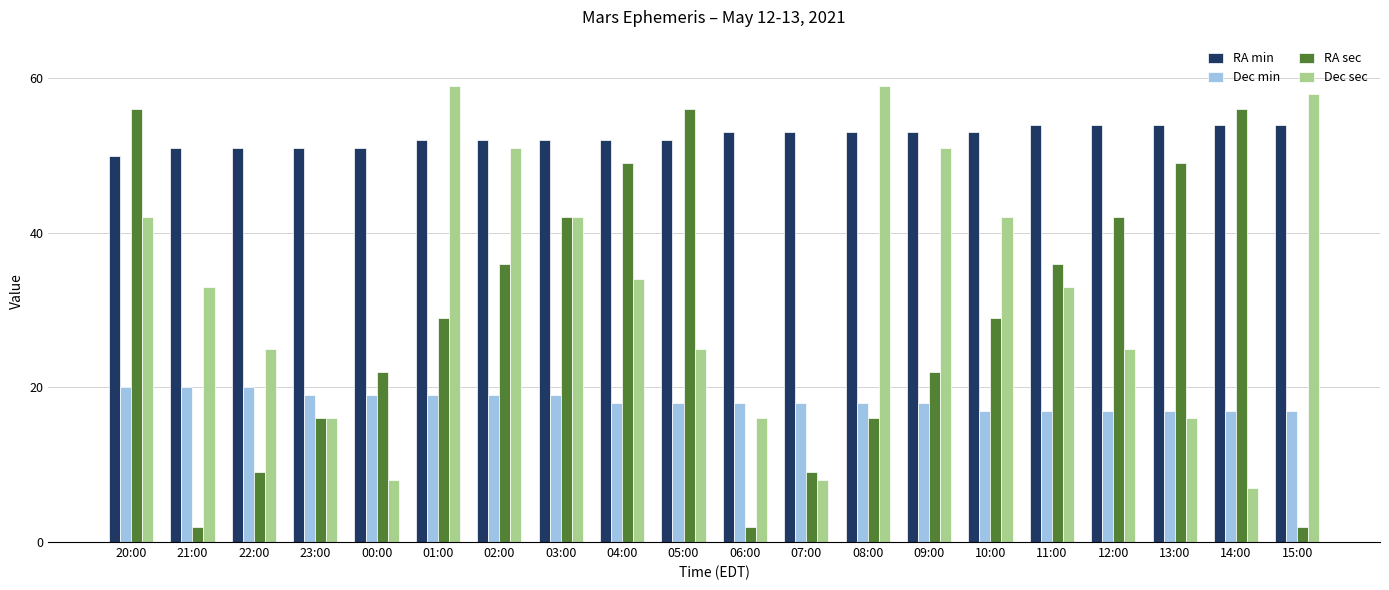

Rank the series by their maximum value, from lowest to highest.

Dec min, RA min, RA sec, Dec sec